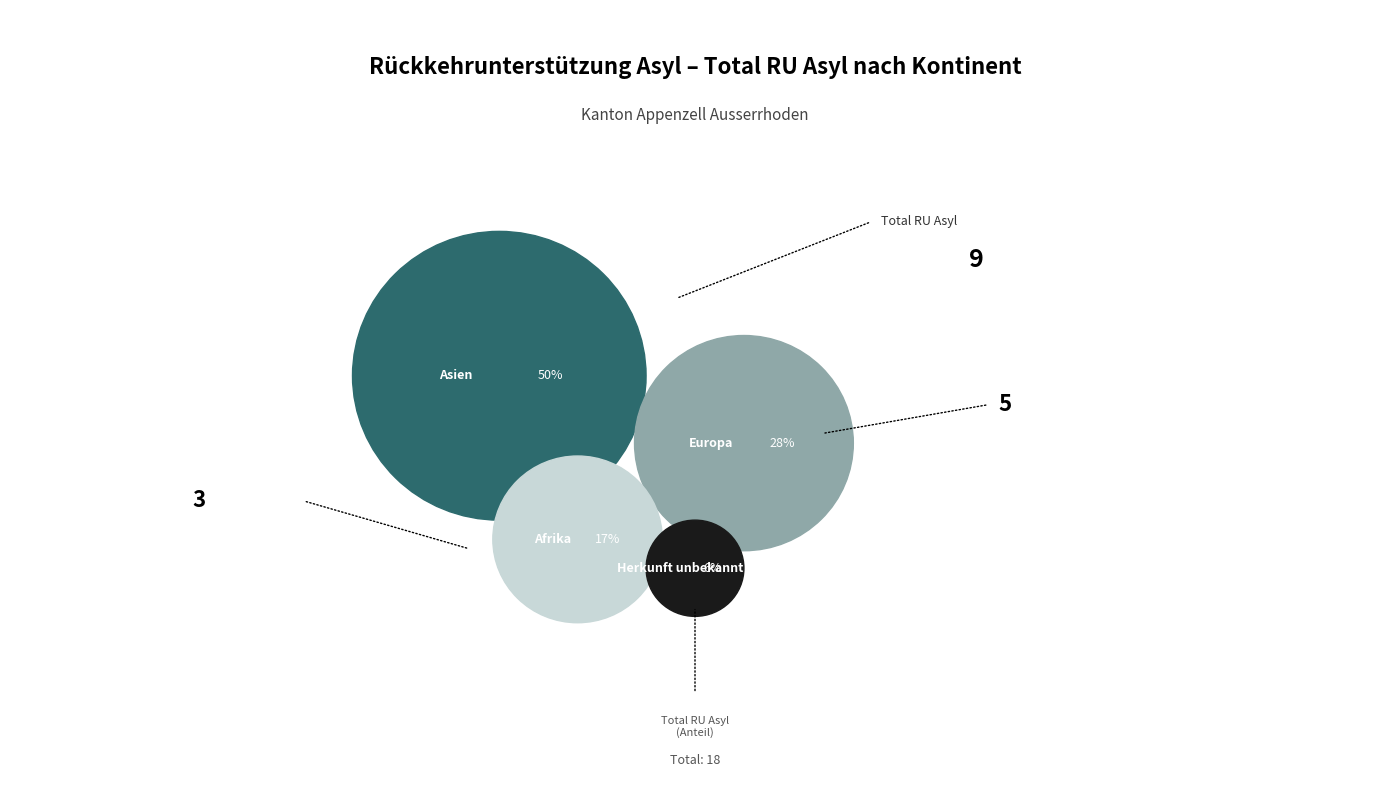

To the nearest percent, what is the combined percentage of Asien and Europa?

78%